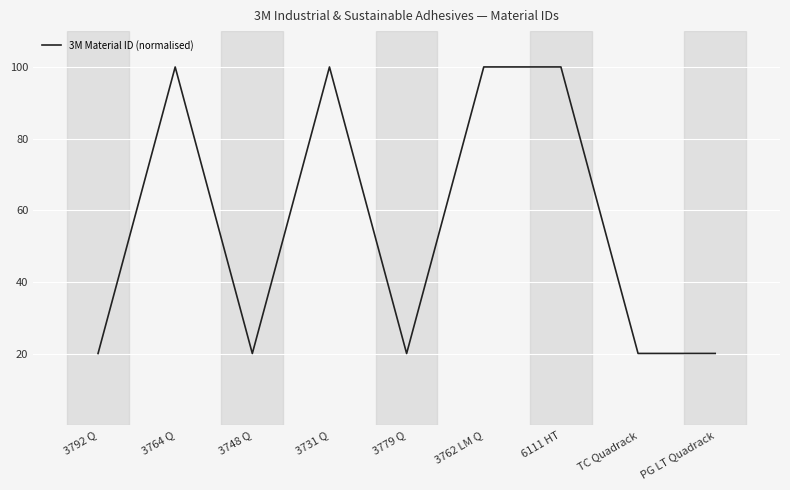

At which category does the data reach its first local peak?

3764 Q